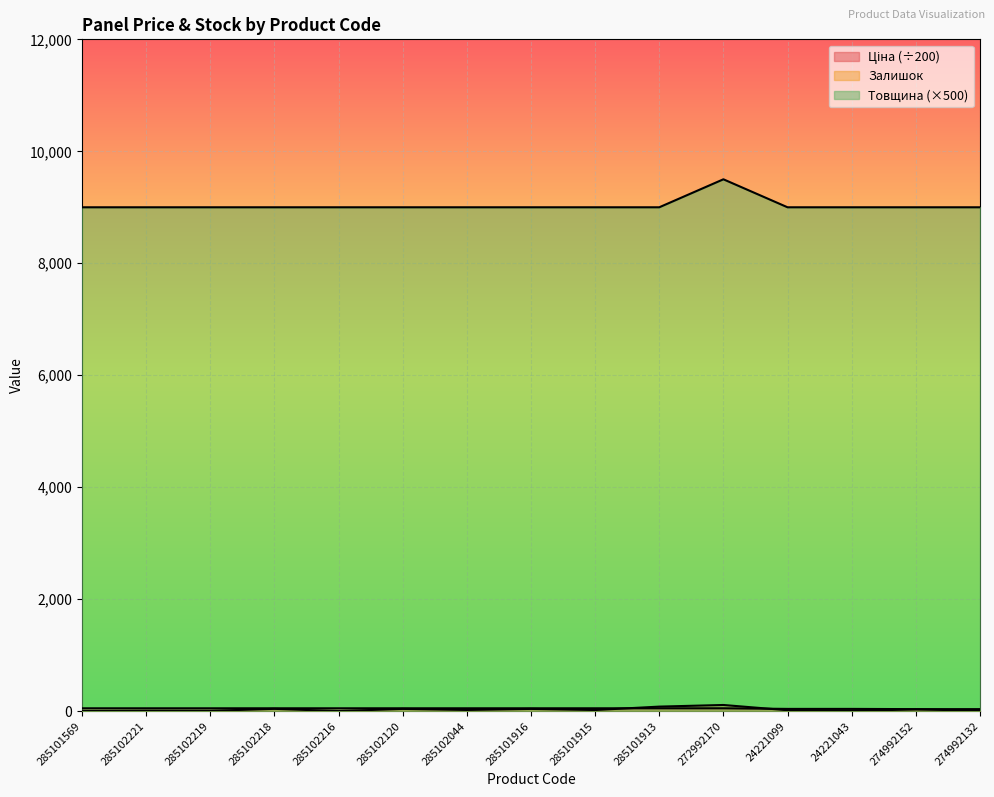

Rank the series at 285102216 from highest to lowest value.

Товщина, Ціна, Залишок